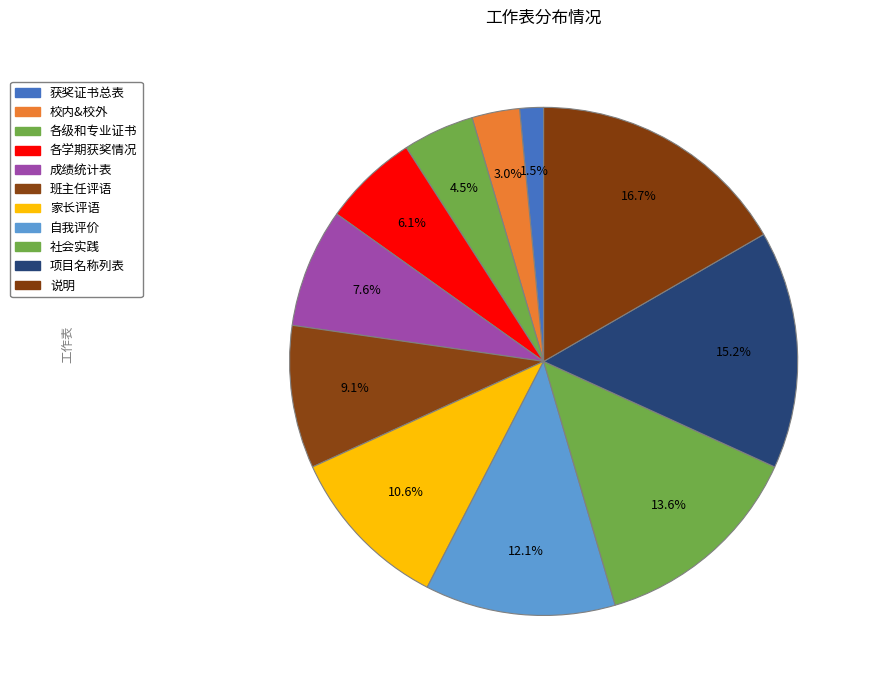

True or false: 各学期获奖情况 accounts for 14% of the total.

False